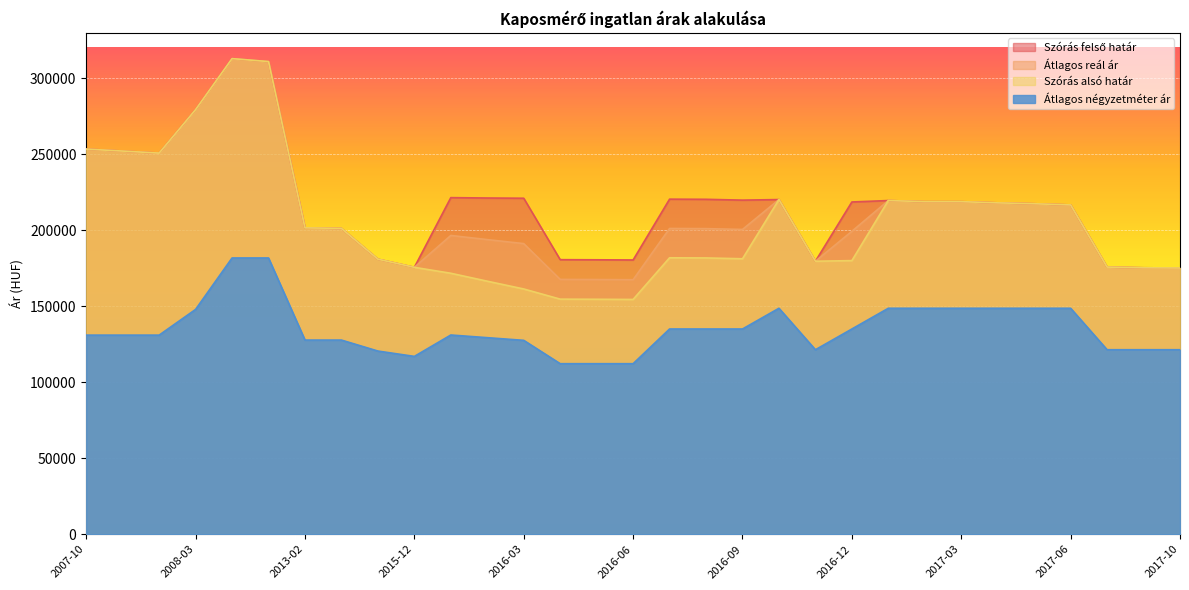

Which series has the largest total across all categories?

Szórás felső határ